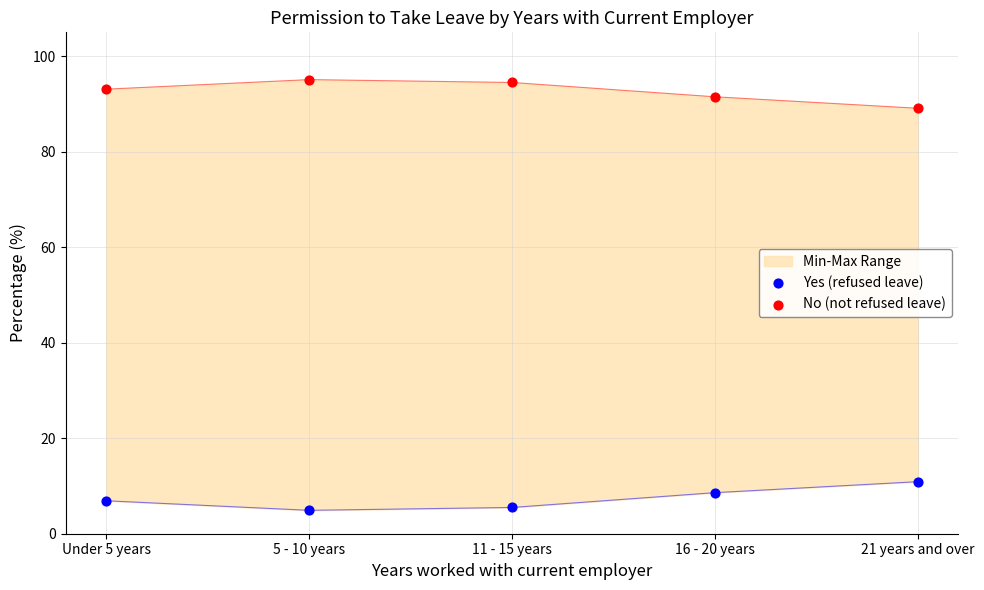

At how many categories does at least one series exceed 11?

5